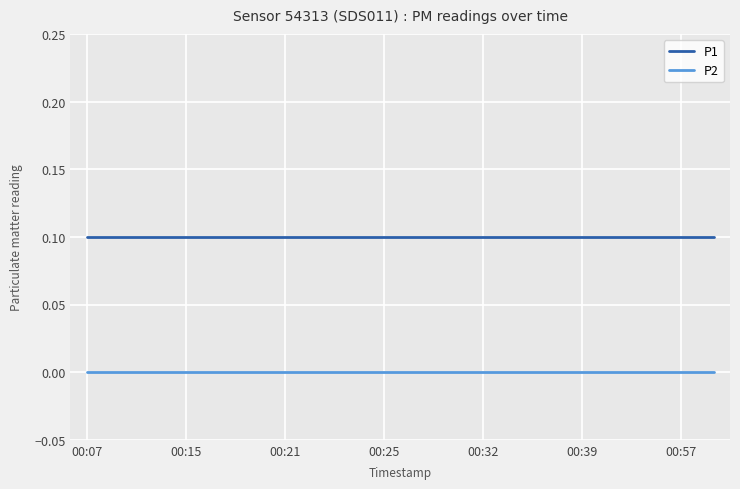

What is the sum of all P1 values?

2.0